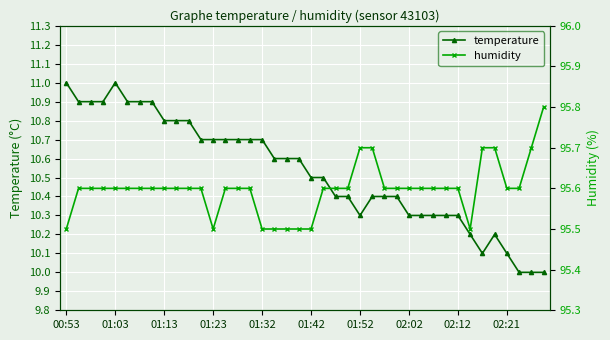

How many lines are shown in the chart?

2